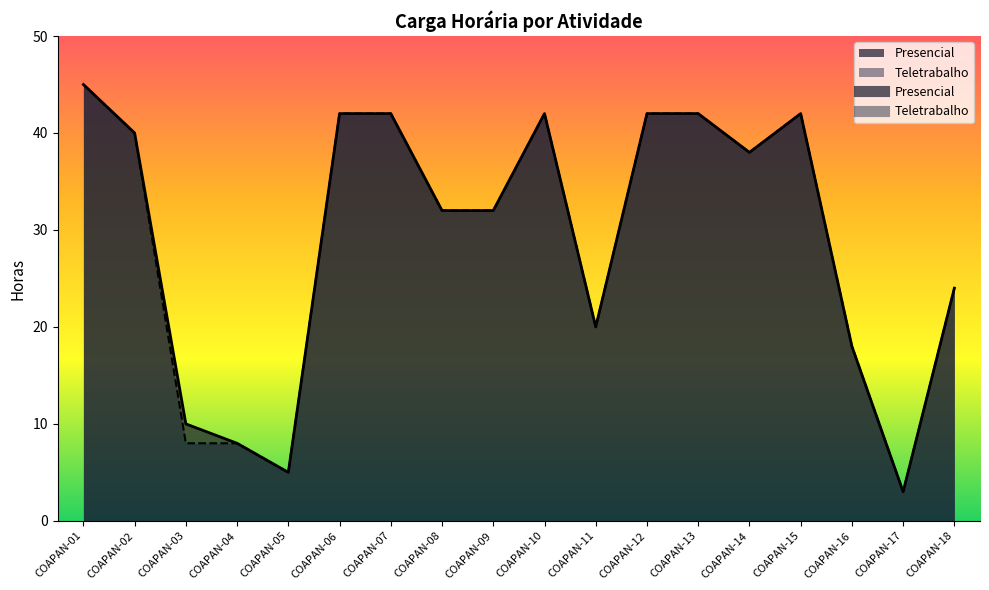

True or false: Presencial and Teletrabalho cross at least once.

False